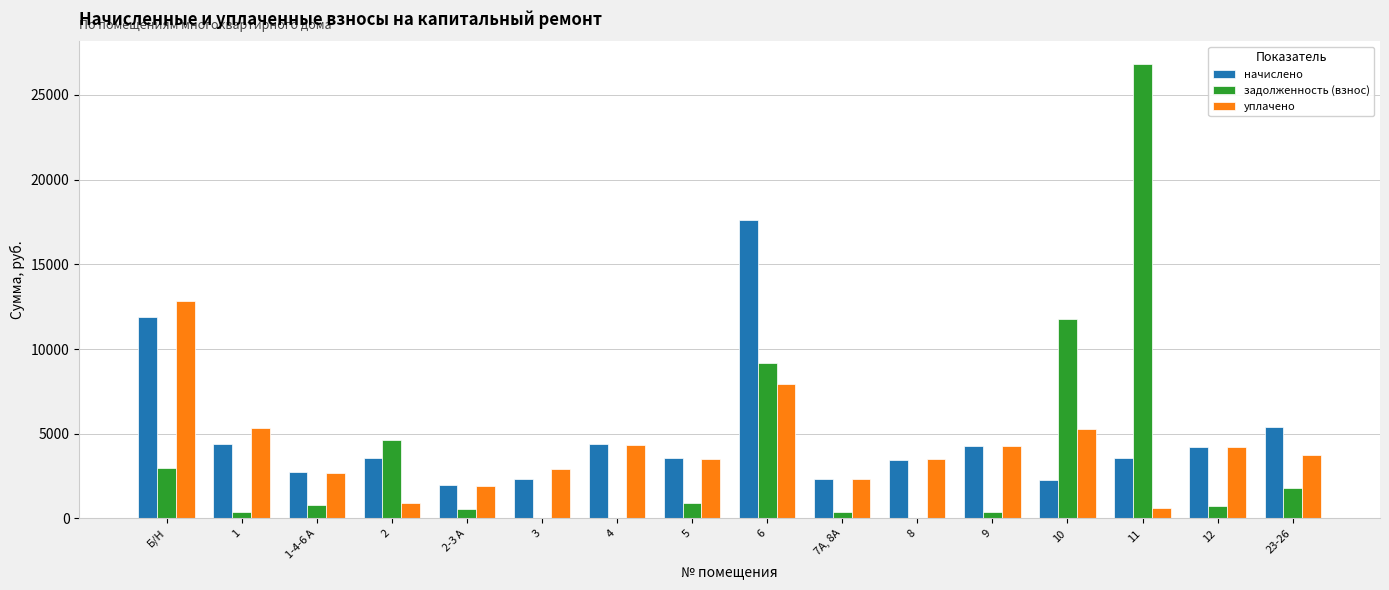

At which category is the sum across all series the highest?

6